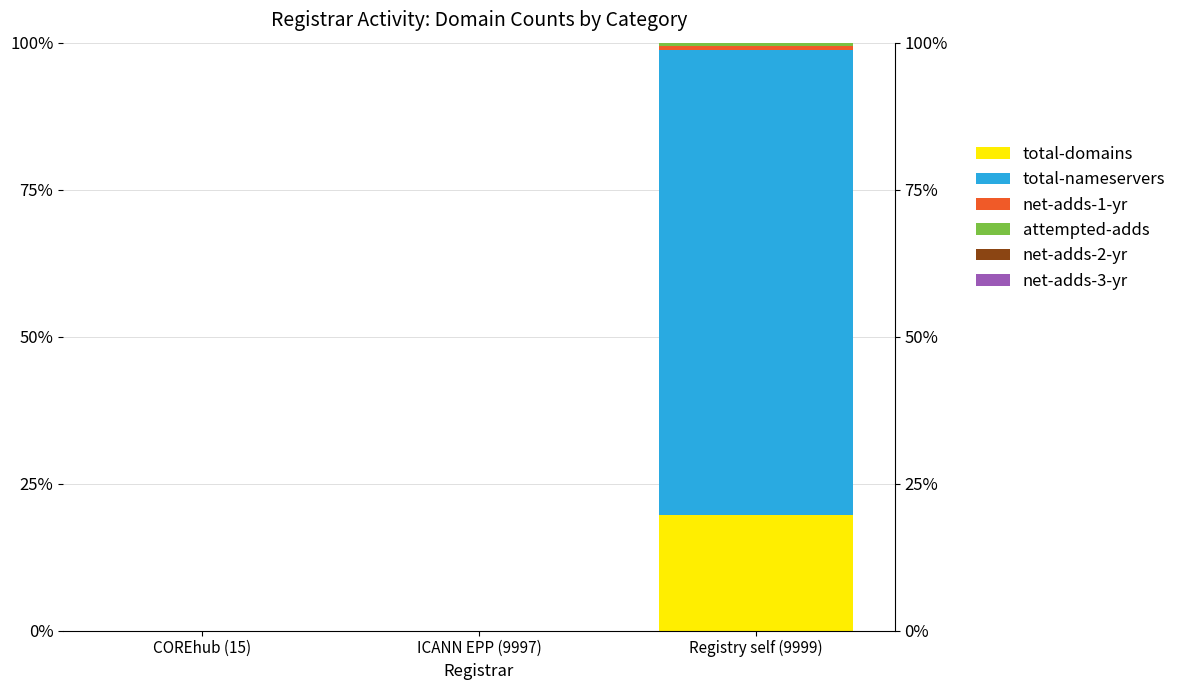

Which series has the largest range (max minus min)?

total-nameservers